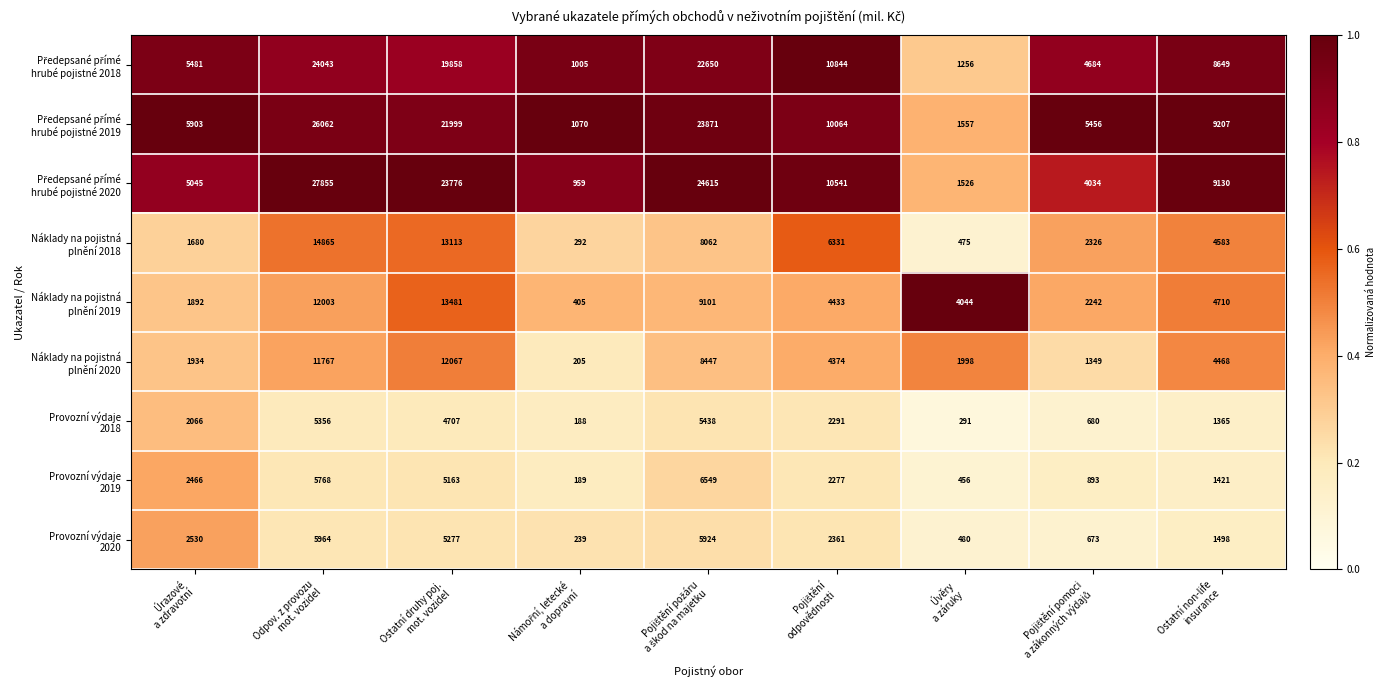

What is the minimum value shown in the chart?

188